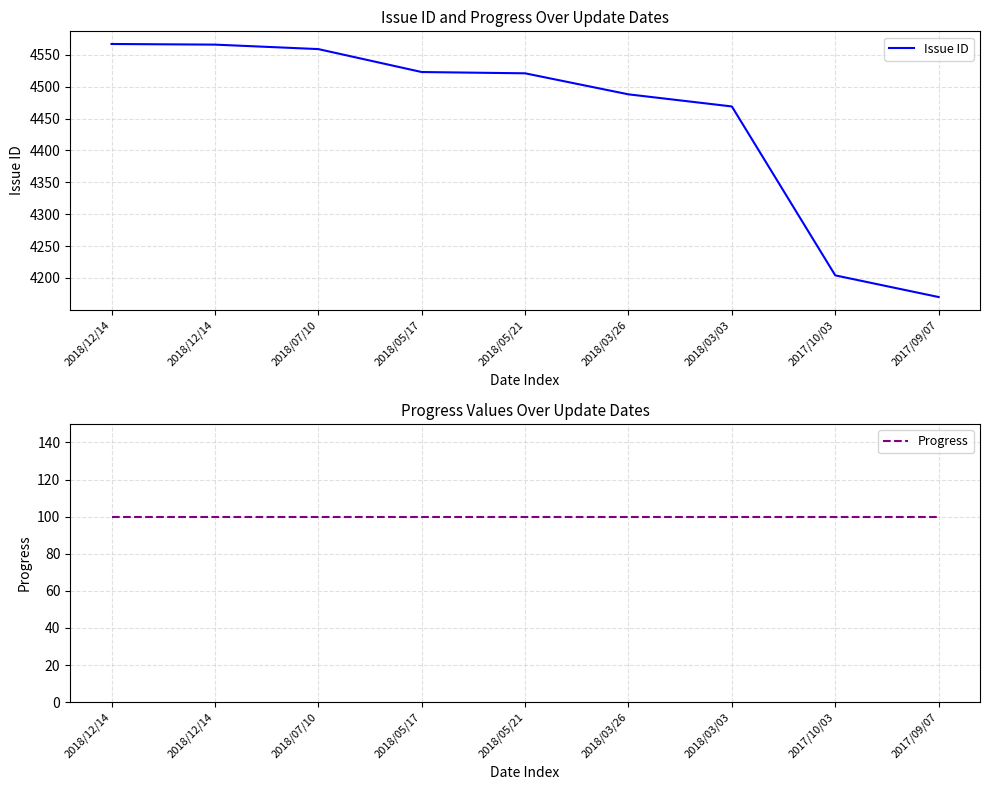

Reading left to right, transcribe all the data shown in this chart.

Issue ID: 4567	4566	4559	4523	4521	4488	4469	4204	4170
Progress: 100	100	100	100	100	100	100	100	100